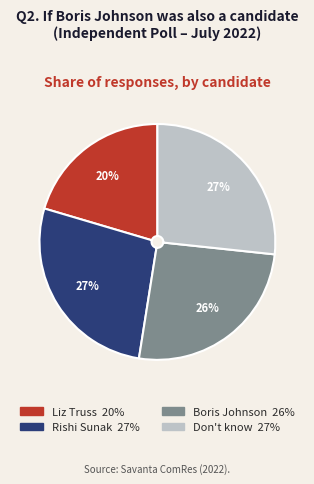

Count the number of slices in the pie.

4